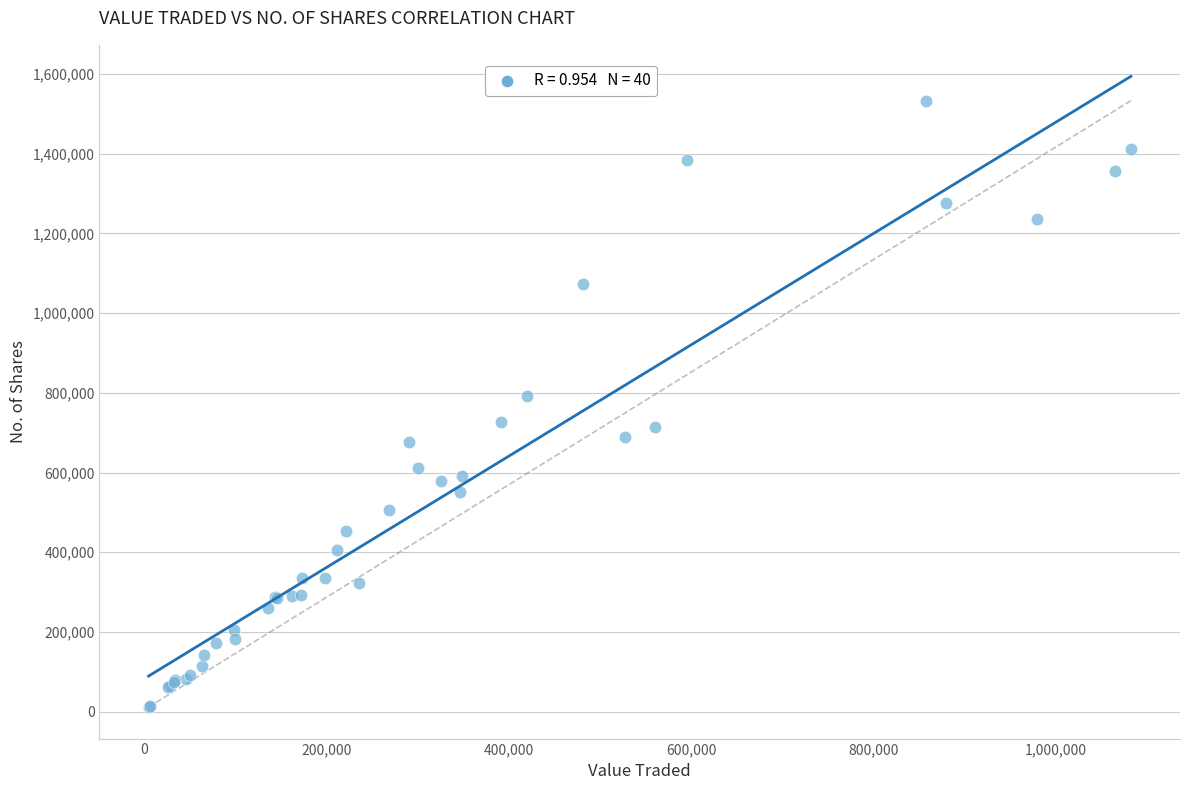

What Y value in the scatter plot is closest to 772312?

791916